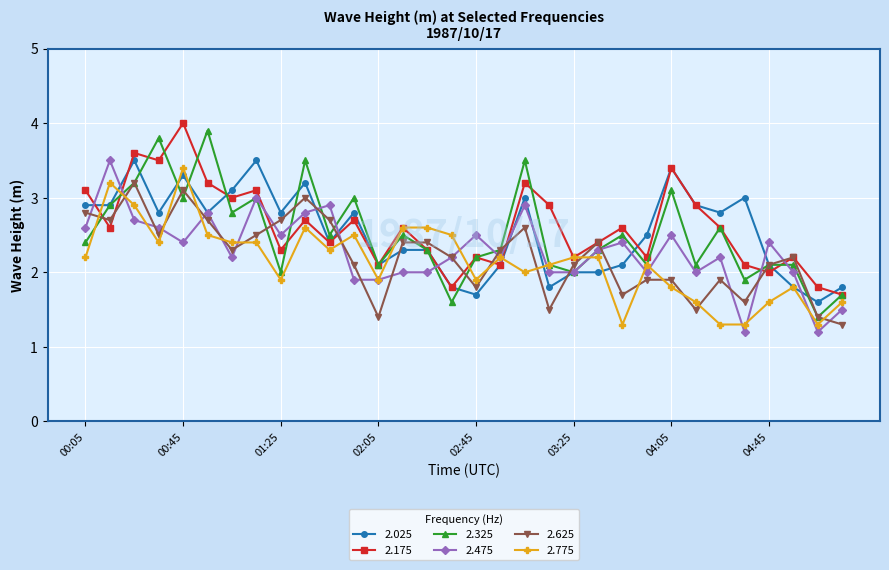

What is the greatest value displayed?

4.0